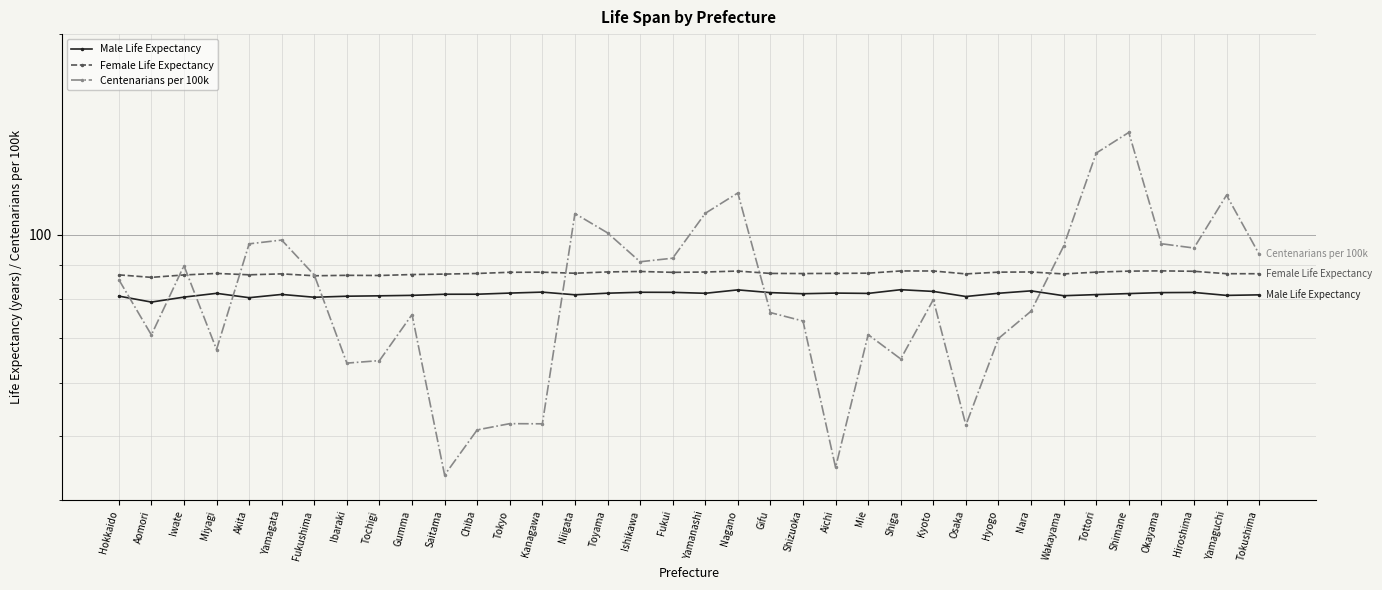

Reading right to left, extract all data points from this chart.

Male Life Expectancy: 81.3	81.1	82.0	81.9	81.6	81.3	81.0	82.4	81.7	80.8	82.2	82.7	81.7	81.8	81.6	81.9	82.7	81.7	82.0	82.0	81.7	81.3	82.0	81.8	81.5	81.4	81.1	81.0	80.9	80.6	81.4	80.5	81.7	80.6	79.3	80.9
Female Life Expectancy: 87.4	87.4	88.2	88.3	88.2	87.9	87.4	88.0	87.9	87.4	88.2	88.3	87.6	87.5	87.5	87.5	88.2	87.9	87.8	88.1	88.0	87.6	87.9	87.9	87.5	87.3	87.2	86.9	86.9	86.8	87.4	87.1	87.5	87.0	86.3	87.1
Centenarians per 100k: 93.5	114.7	95.5	97.0	142.4	132.6	96.2	76.8	69.9	51.8	79.9	65.1	70.8	44.8	74.2	76.4	115.5	107.7	92.2	91.1	100.7	107.6	52.1	52.1	51.0	43.6	75.9	64.8	64.2	87.0	98.2	96.9	67.3	89.9	70.8	85.7